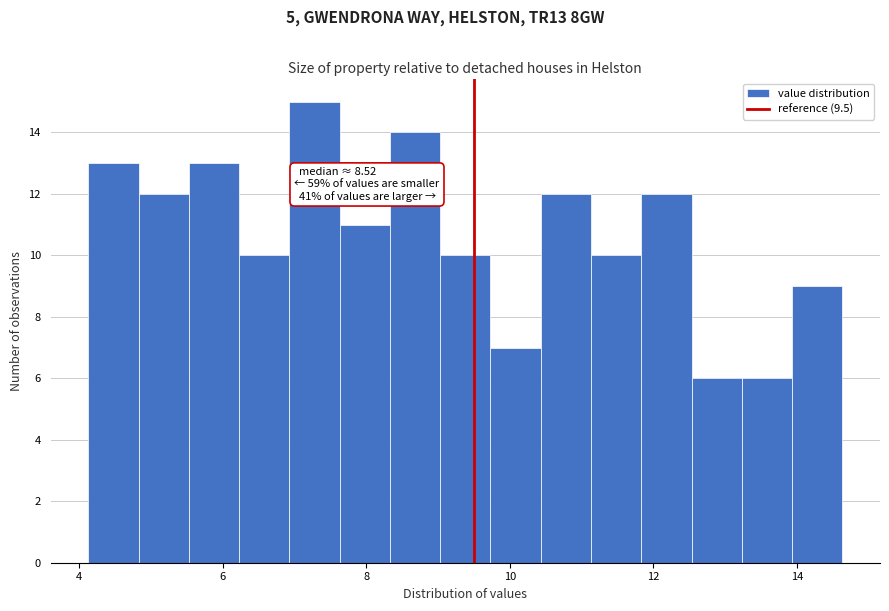

Around what value on the x-axis is the tallest bar? Give the approximate position of its centre, as read against the axis.

7.2